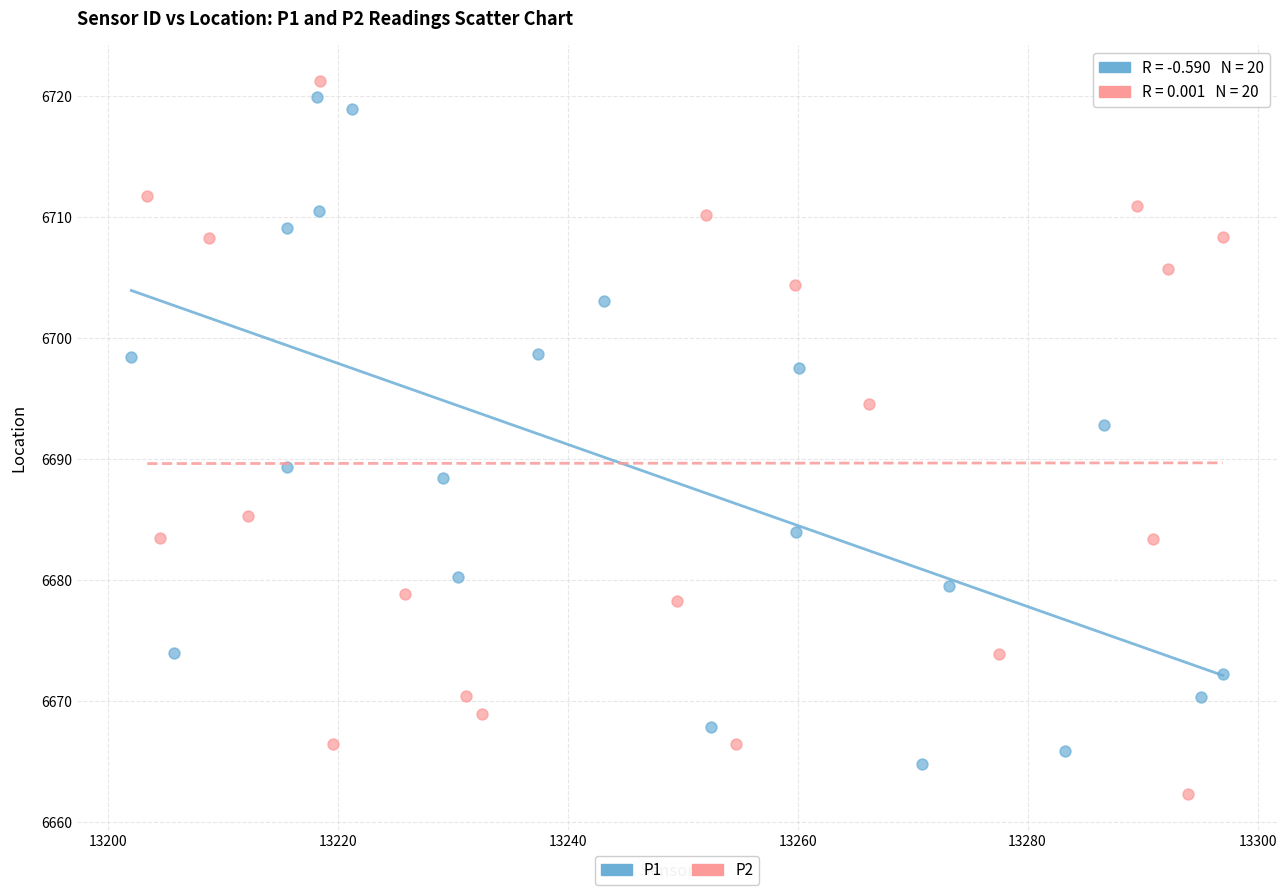

Which series contains the lowest Y value?

P2